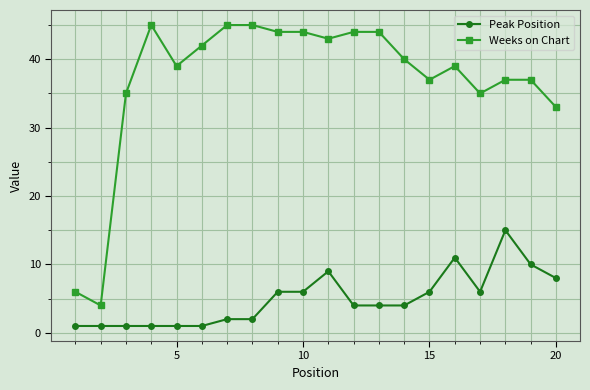

What are all the series names shown in the legend?

Peak Position, Weeks on Chart